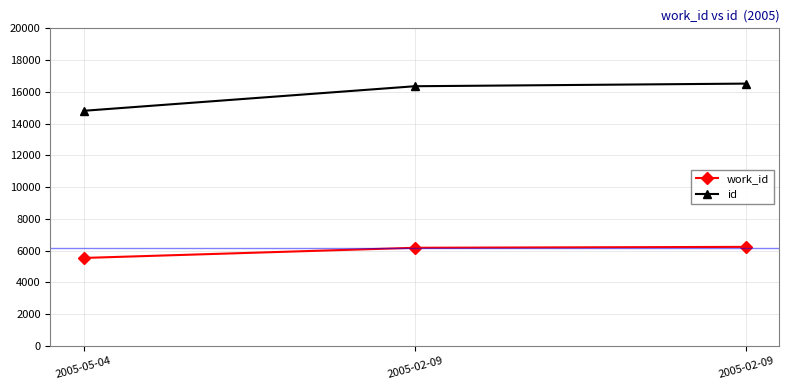

At which label is work_id closest to 5885?

2005-02-09